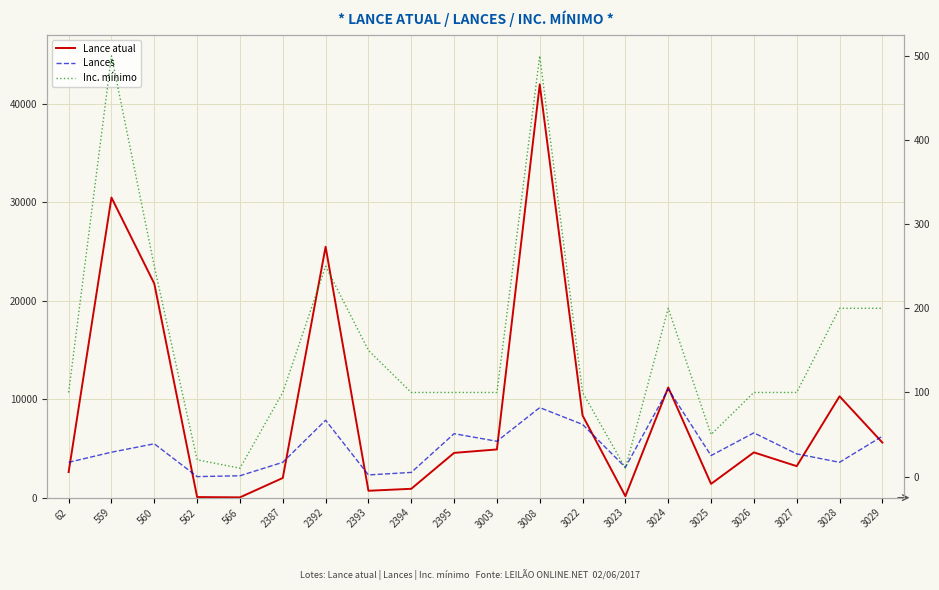

What is the average value of the Lances series?

35